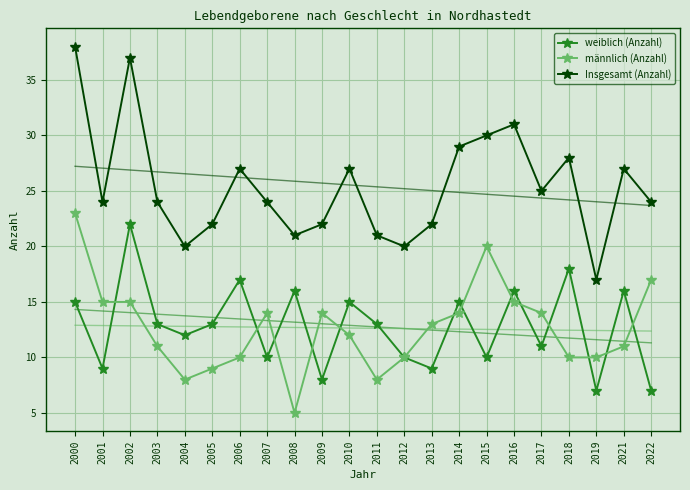

What is the sum of the weiblich (Anzahl) values at 2022 and 2008?

23